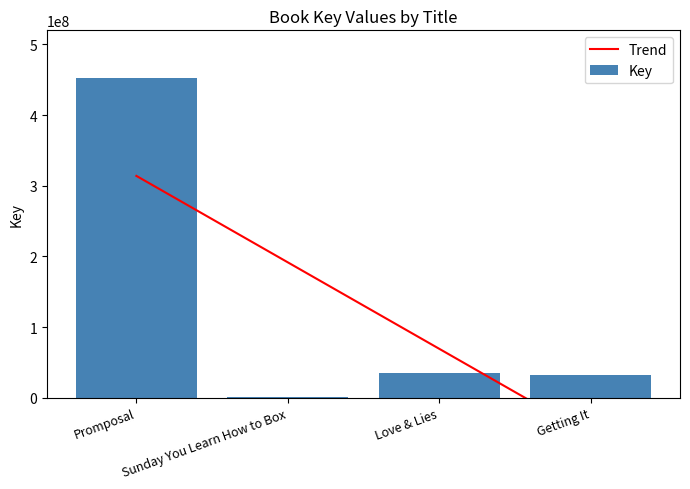

What is the spread (max minus min) of values at Sunday You Learn How to Box?

190319405.1